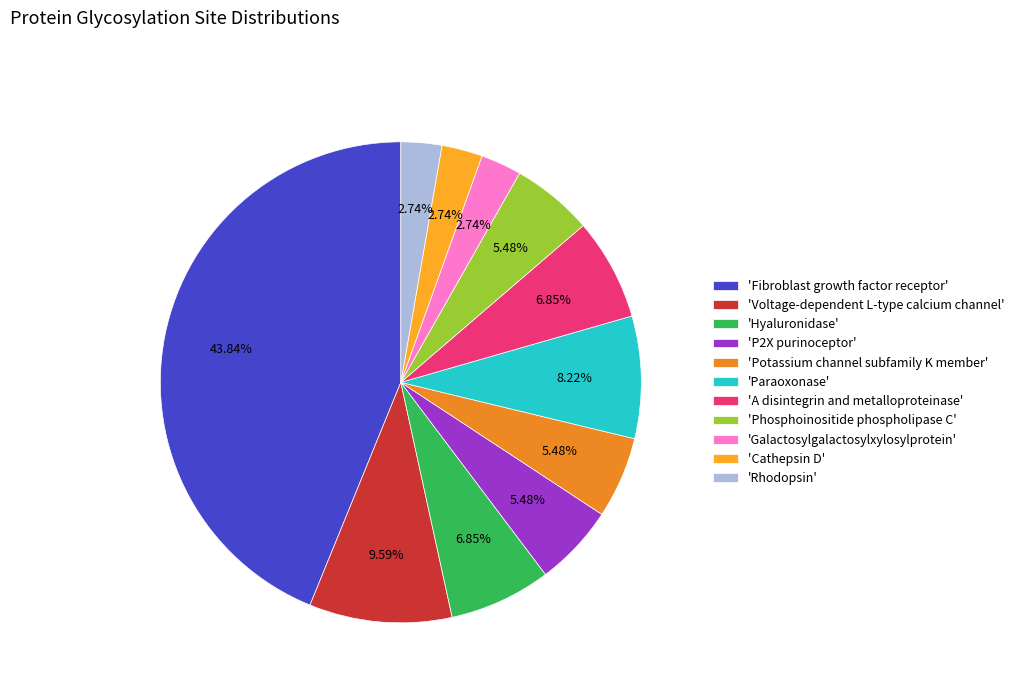

Count the number of slices in the pie.

11